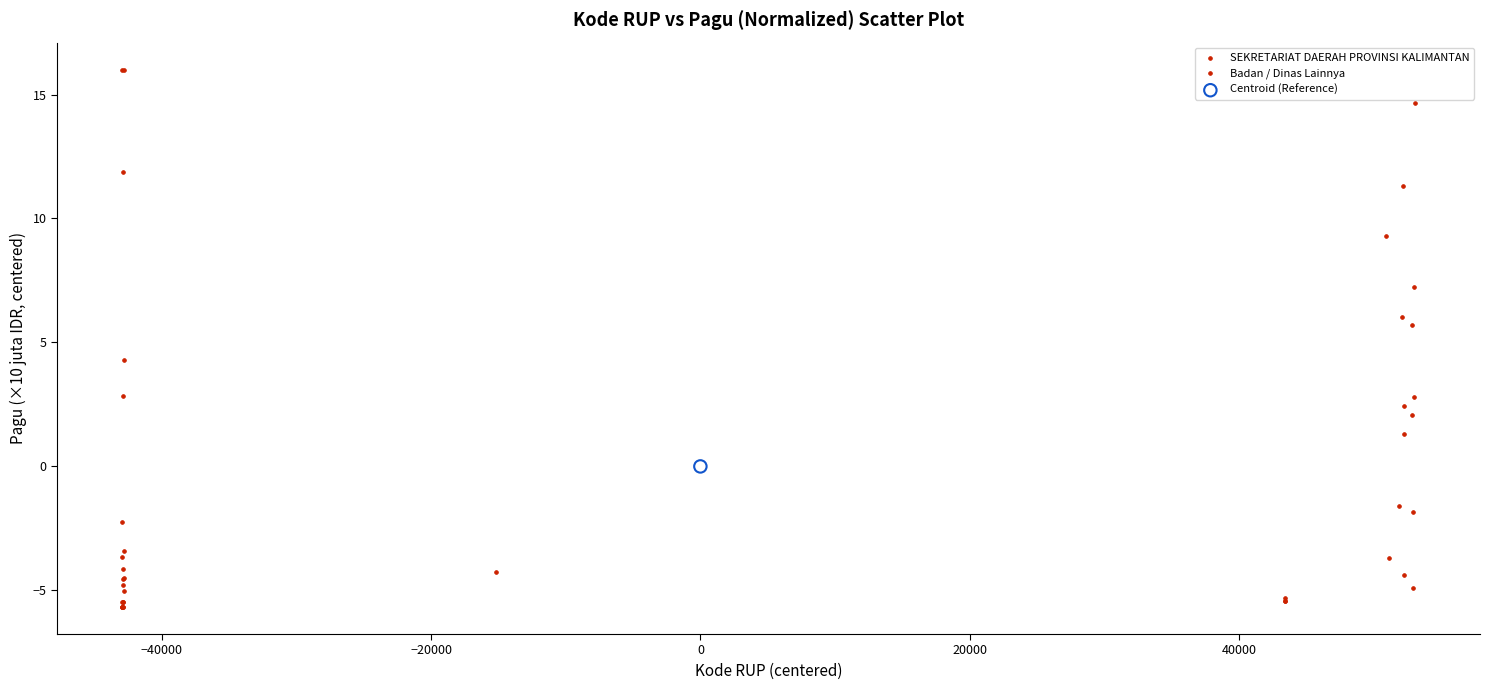

Which series contains the lowest Y value?

SEKRETARIAT DAERAH PROVINSI KALIMANTAN